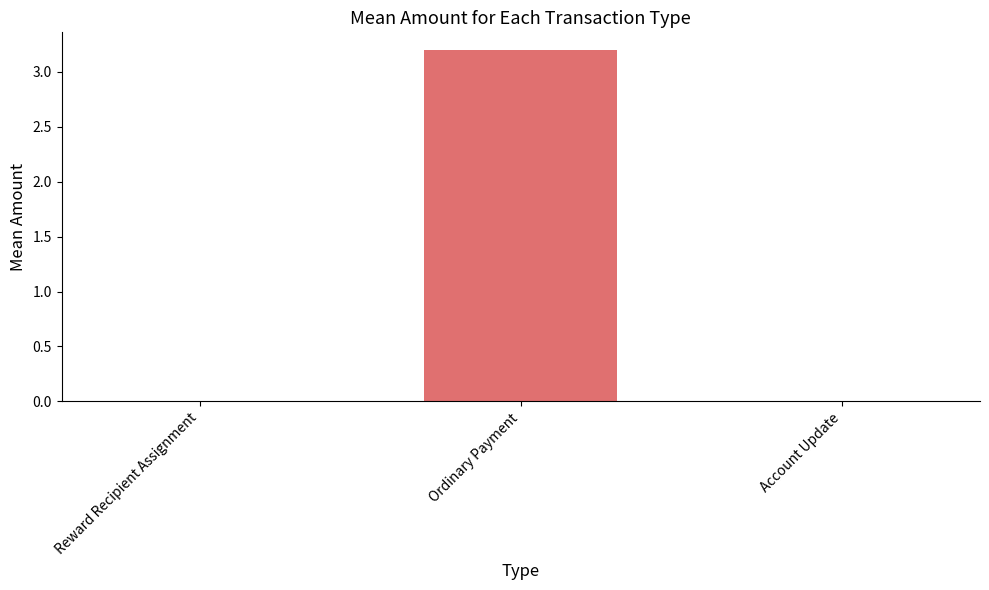

What is the change in value from Ordinary Payment to Account Update?

-3.2